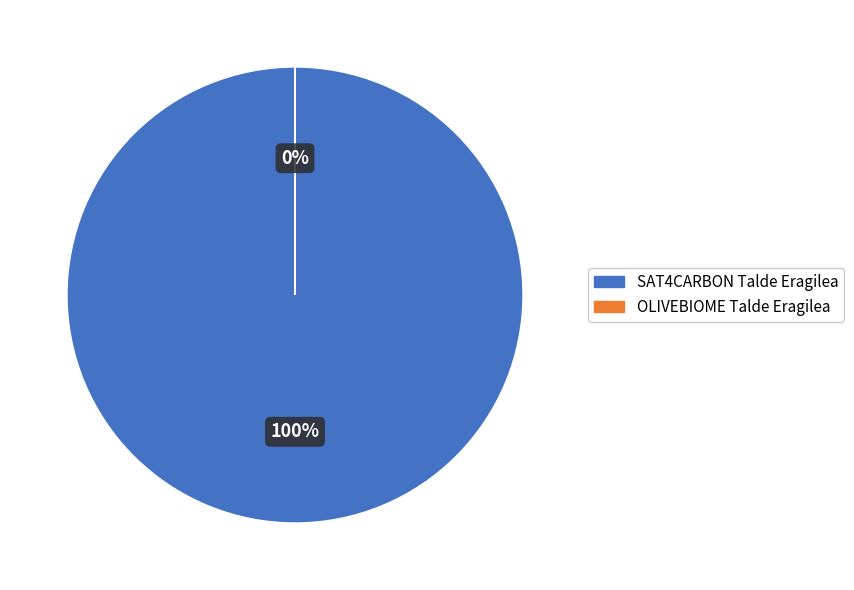

To the nearest percent, what is the combined percentage of SAT4CARBON Talde Eragilea and OLIVEBIOME Talde Eragilea?

100%